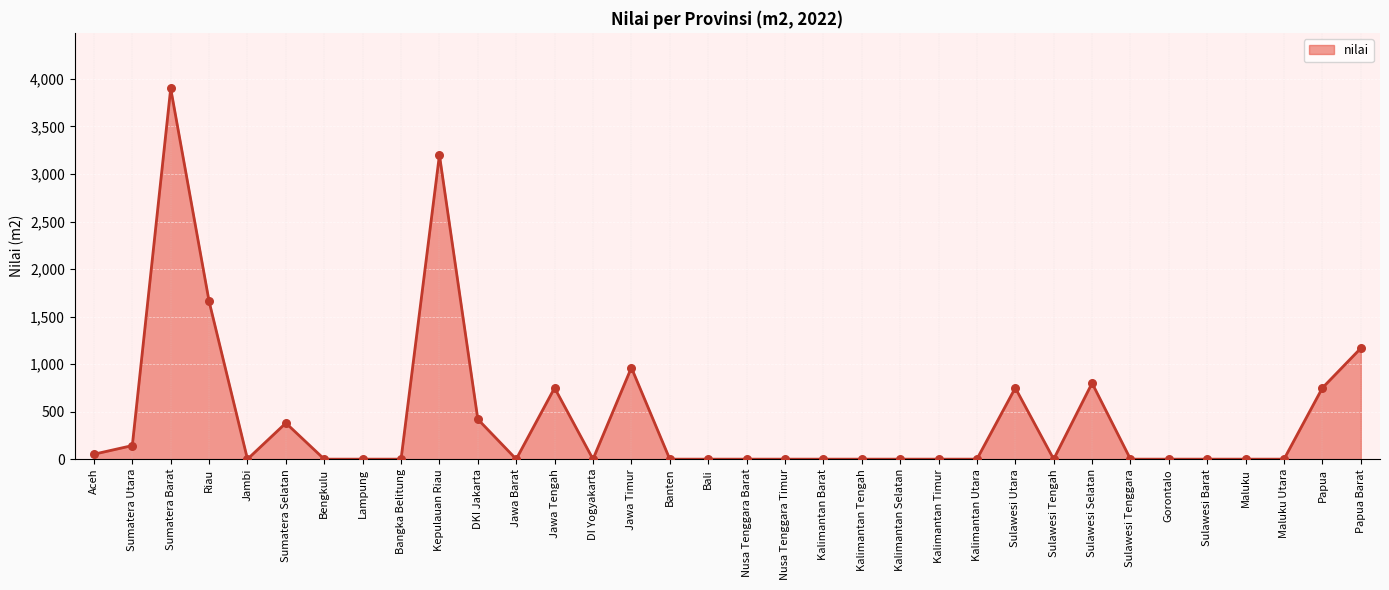

What is the change in value from DKI Jakarta to Banten?

-420